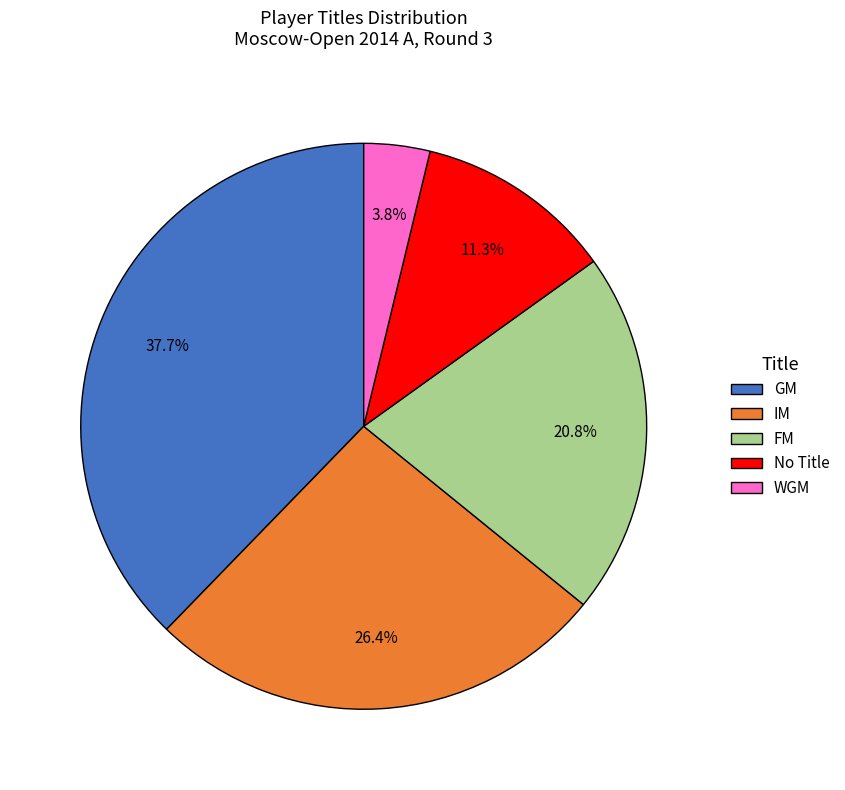

Between WGM and IM, which is larger?

IM